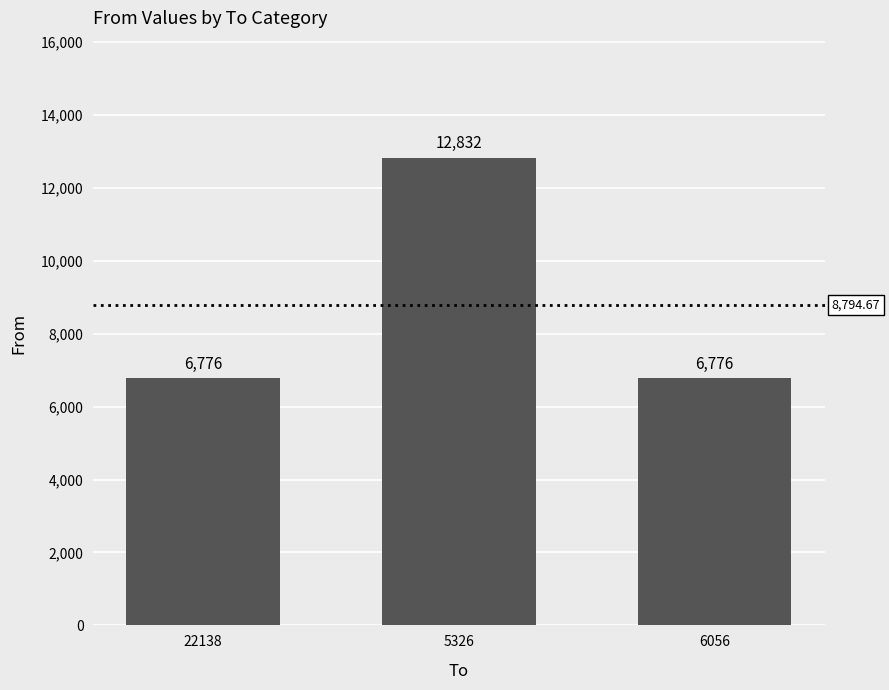

What is the minimum value shown in the chart?

6776